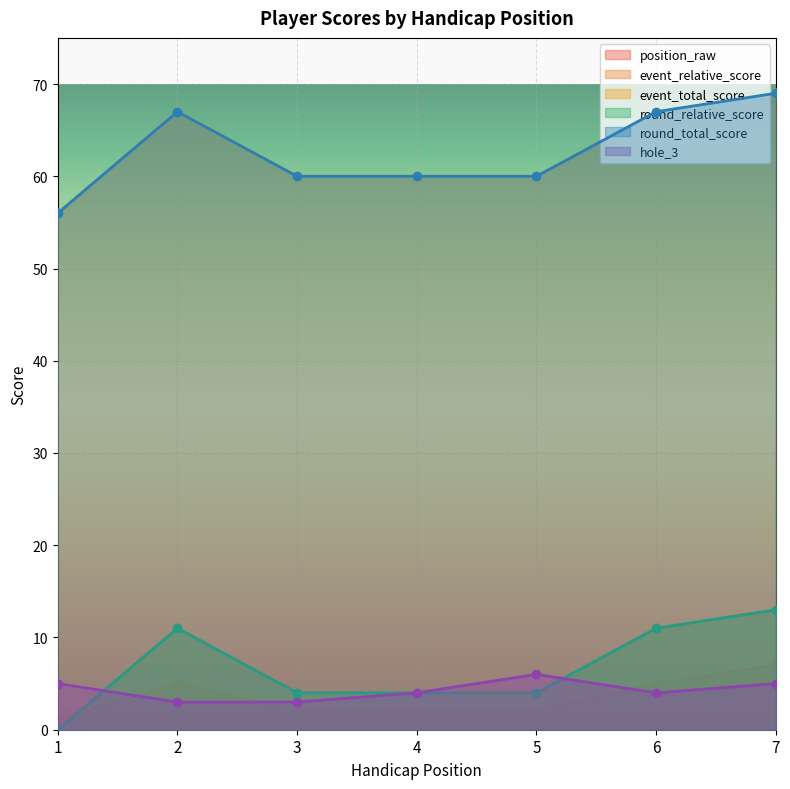

What is the highest value of the round_relative_score series?

13